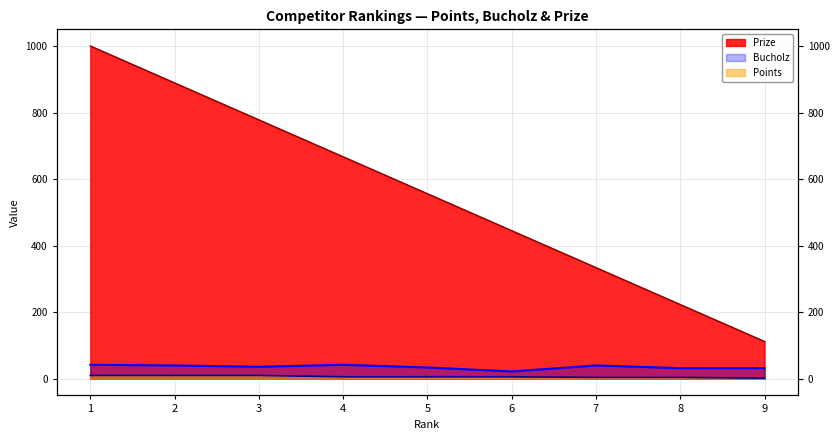

Between 7 and 8, which series saw the biggest shift?

Prize